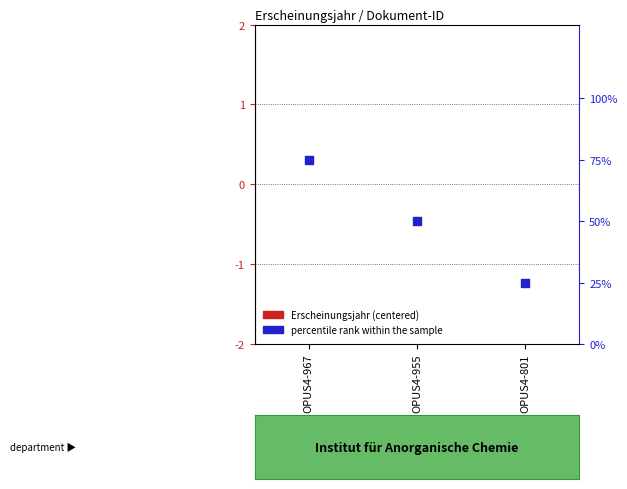

Approximately how many times larger is the value at OPUS4-801 compared to OPUS4-967?

0.3